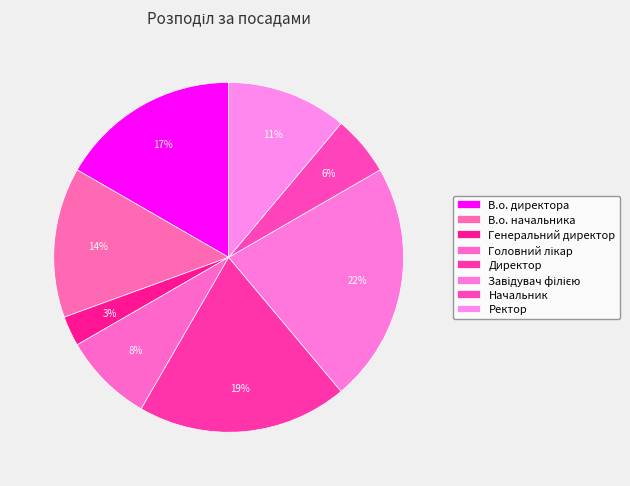

What portion of the pie excludes Завідувач філією?

77.8%